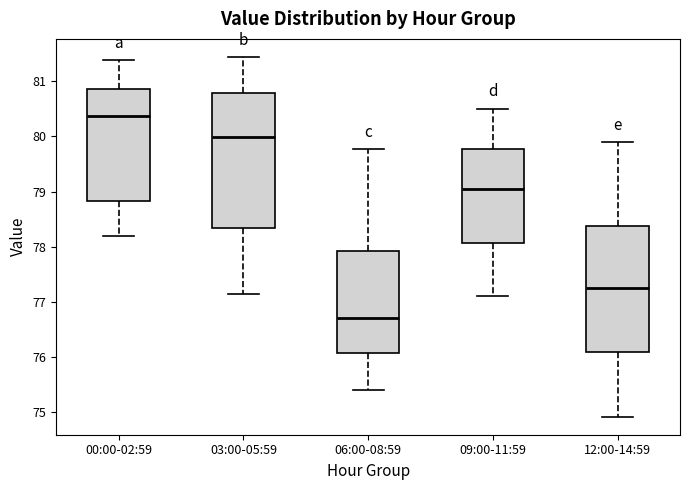

Which box's median line is the highest?

00:00-02:59